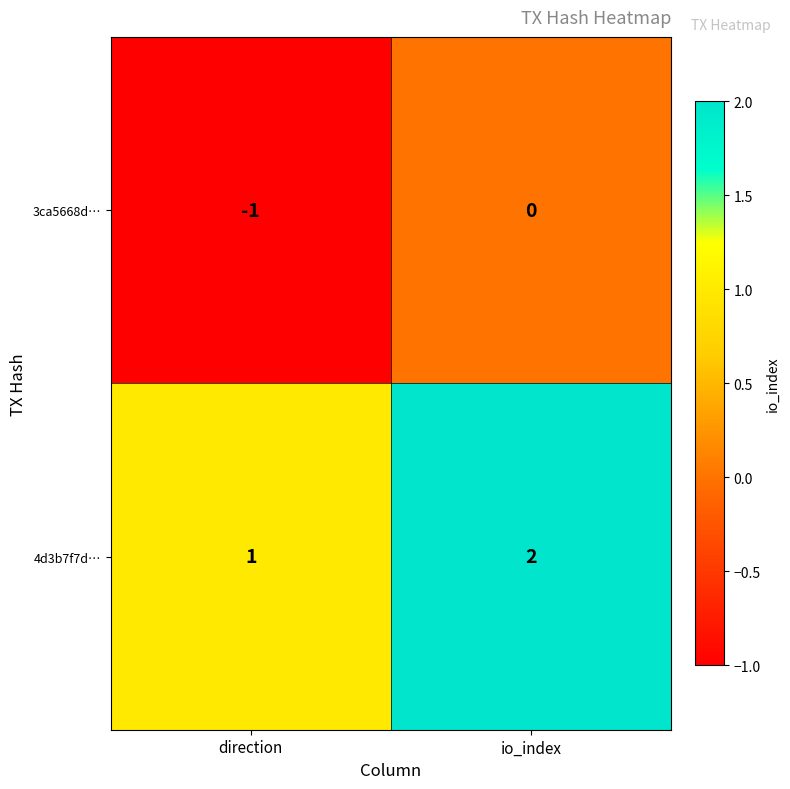

How many series are shown in this chart?

2